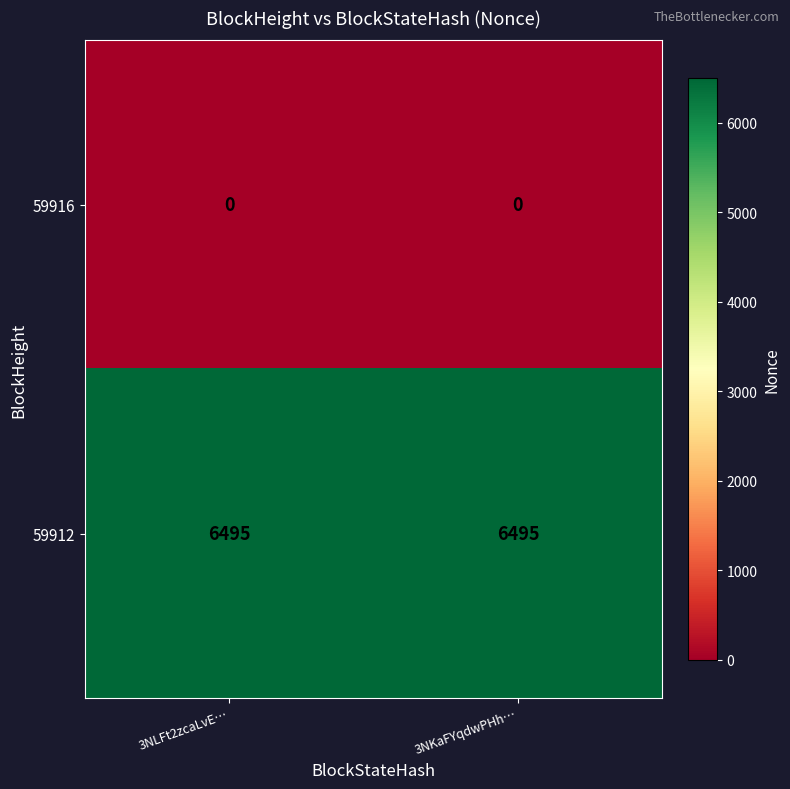

Reading left to right, extract all data points from this chart.

59916: 0	0
59912: 6495	6495